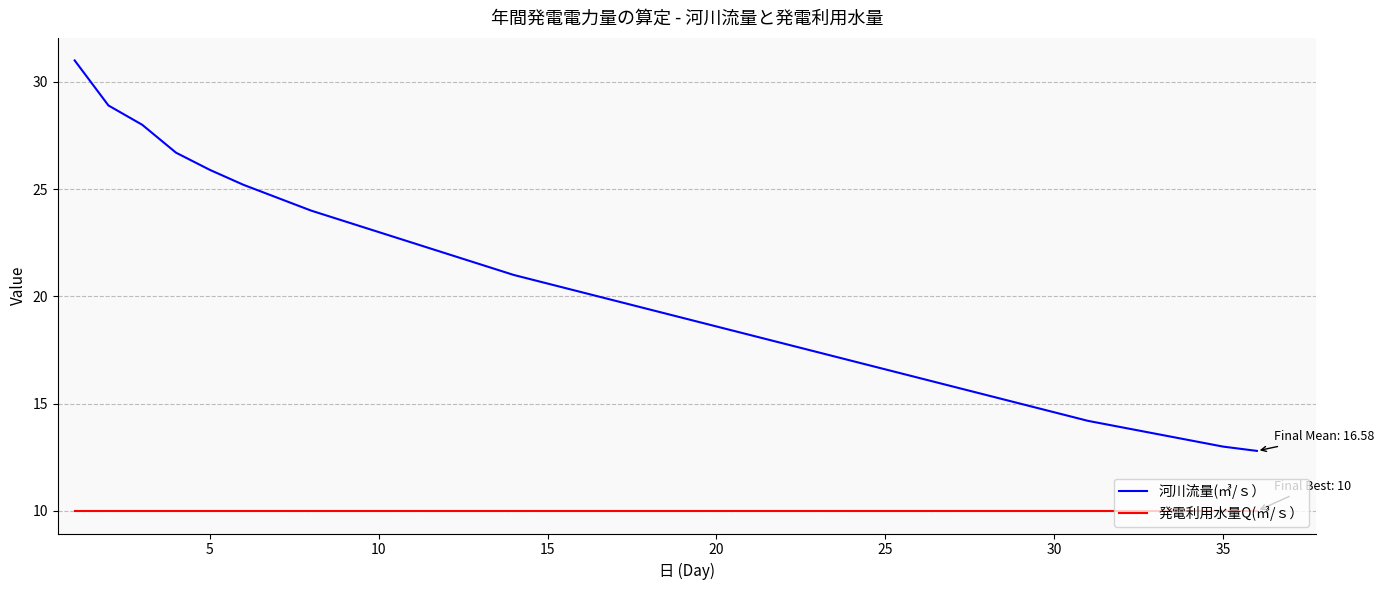

What is the smallest value displayed?

10.0